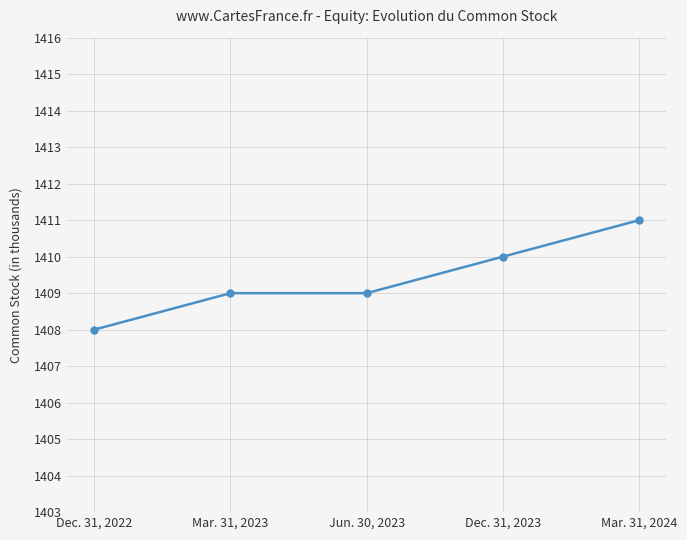

What is the difference between the second highest and minimum values?

2